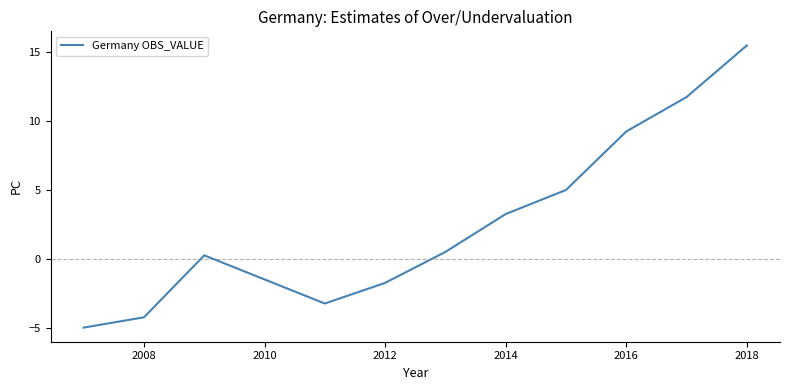

What is the maximum value shown in the chart?

15.5